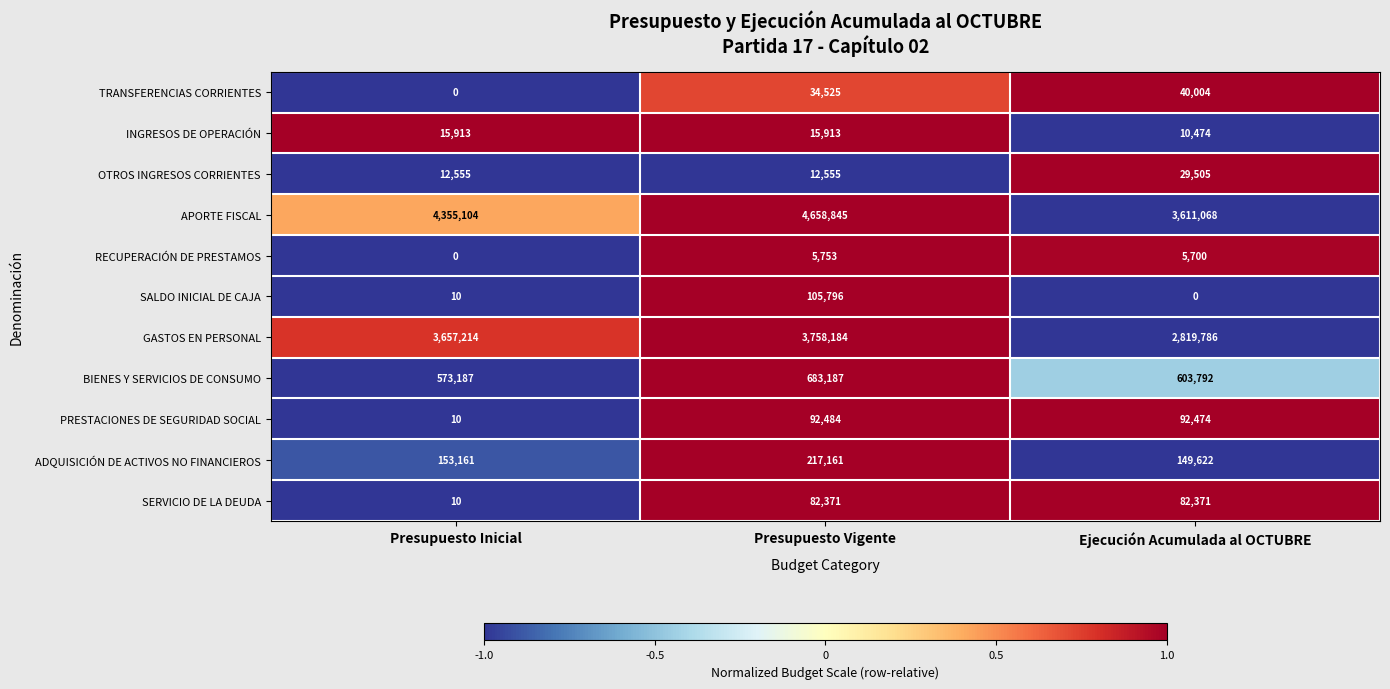

The SERVICIO DE LA DEUDA series shows 3 at Presupuesto Inicial. True or false?

False